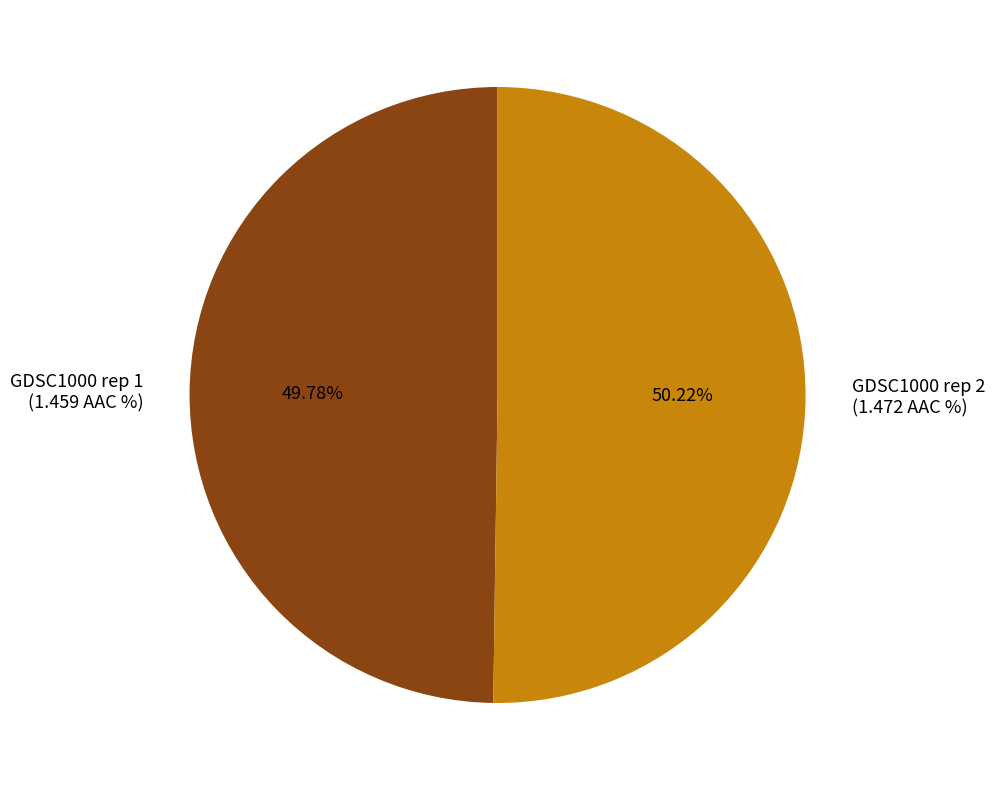

Does any single category account for the majority?

Yes